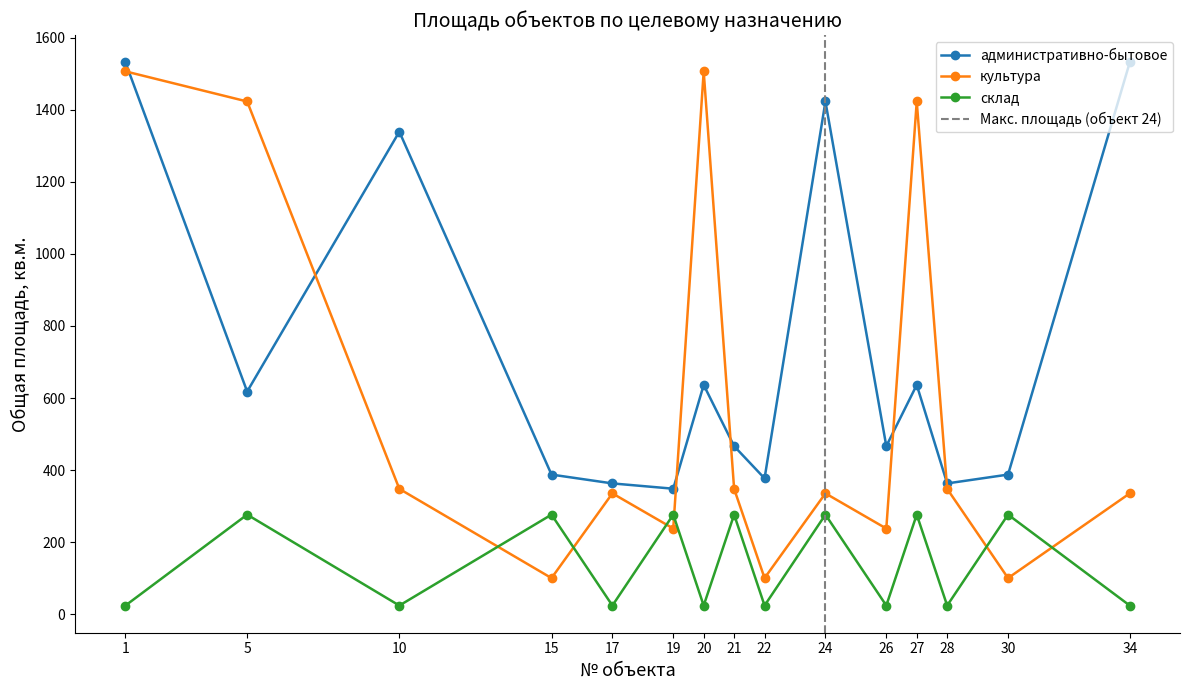

What are all the series names shown in the legend?

административно-бытовое, культура, склад